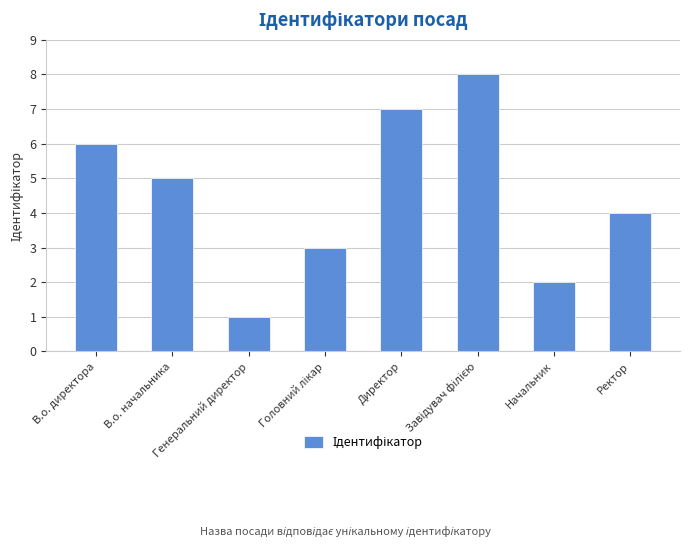

At which label is the value closest to 4?

Ректор